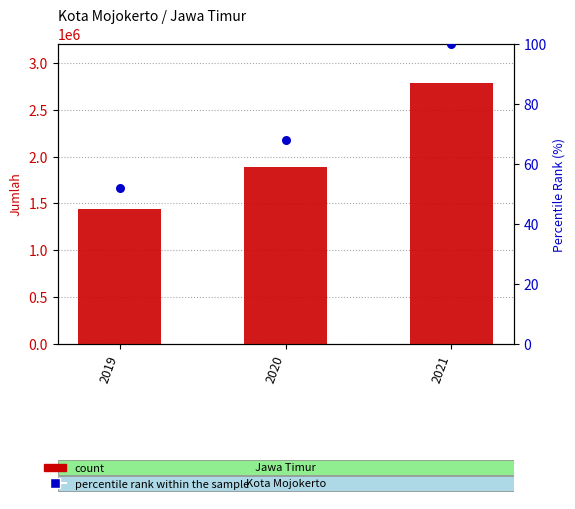

At how many categories does at least one series exceed 653912?

3